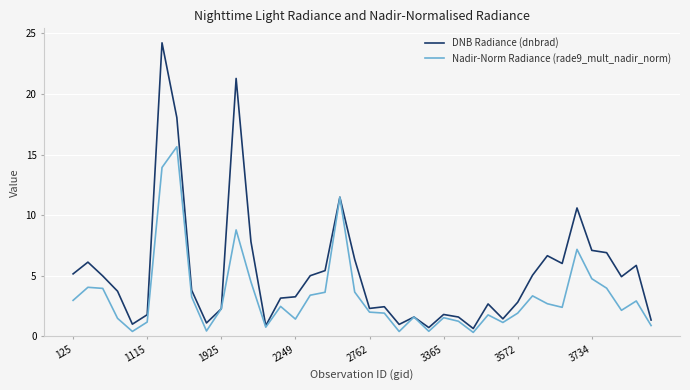

Which series has the largest range (max minus min)?

DNB Radiance (dnbrad)